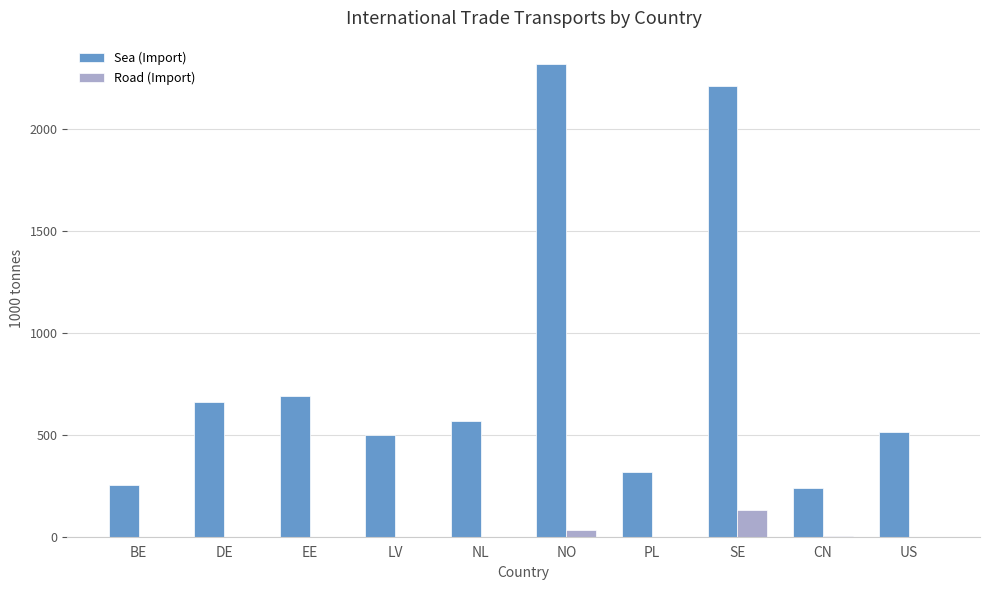

How many data points does each series have?

10